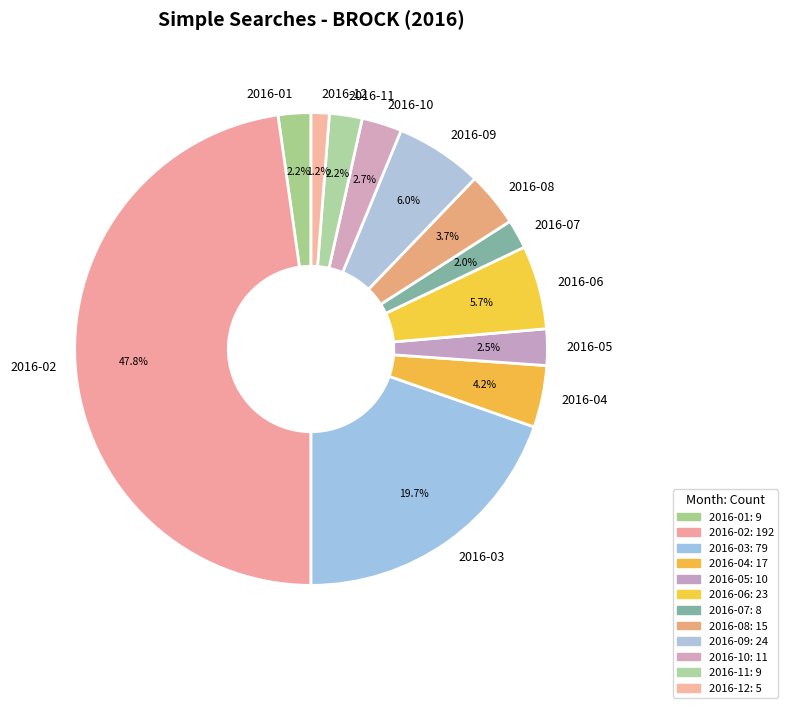

What percentage is NOT represented by 2016-08?

96.3%